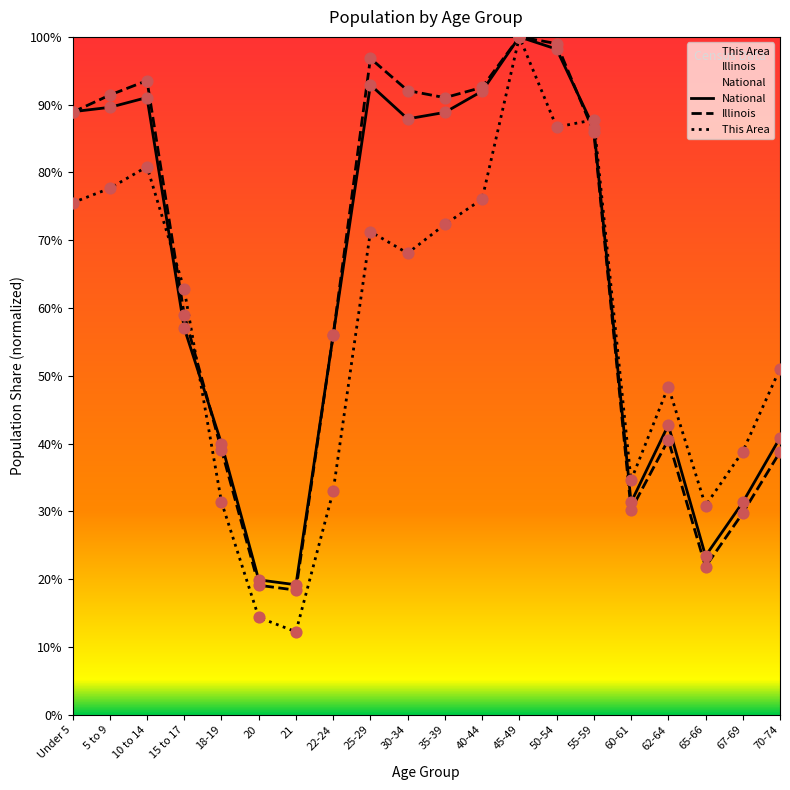

What is the total value across all series at 21?

49.8